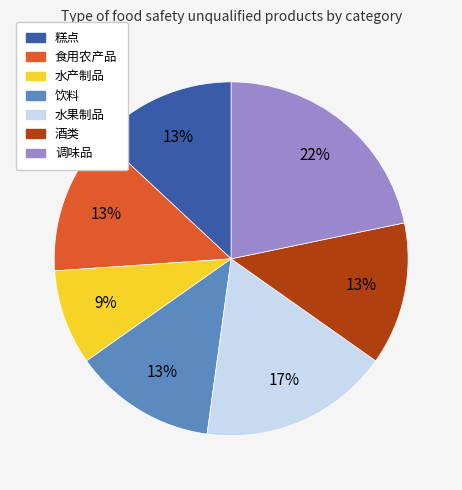

To the nearest percent, what percentage of the pie is 酒类?

13%